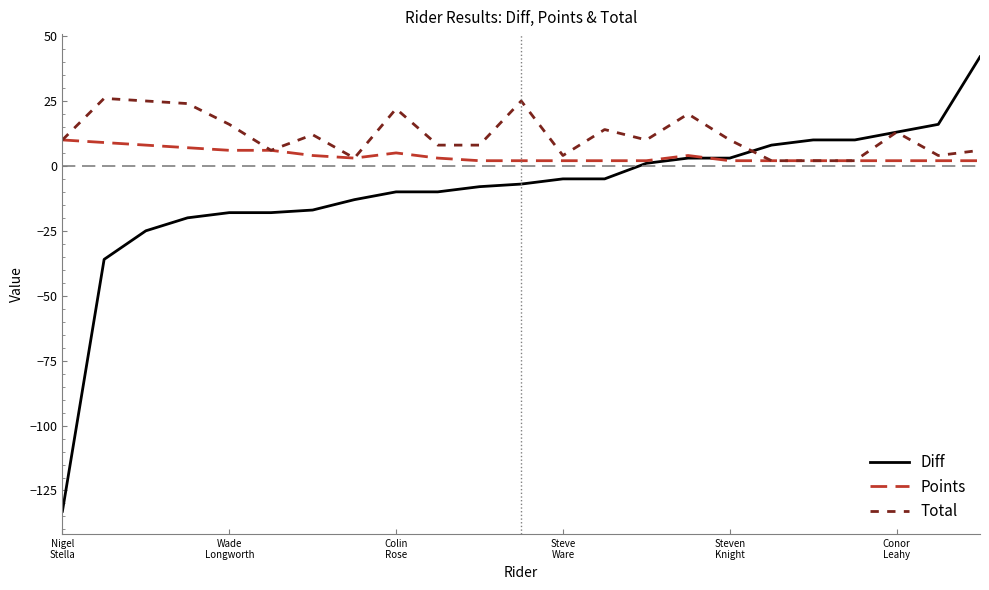

List the series in order of their peak value, lowest first.

Points, Total, Diff